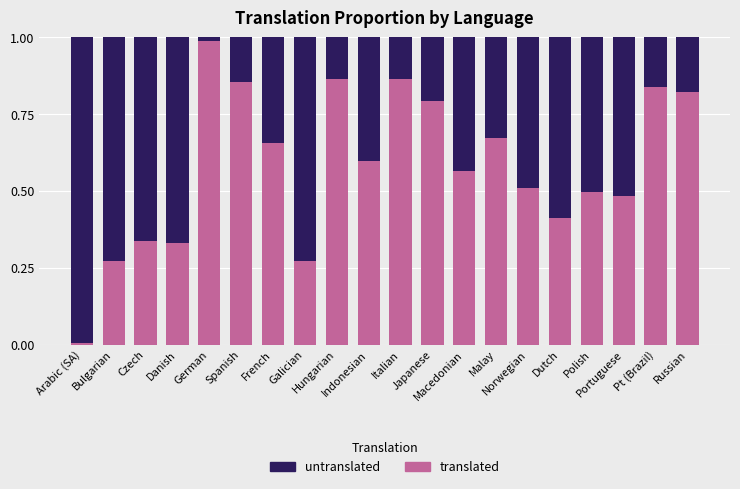

What is the sum of all translated values?

11.6